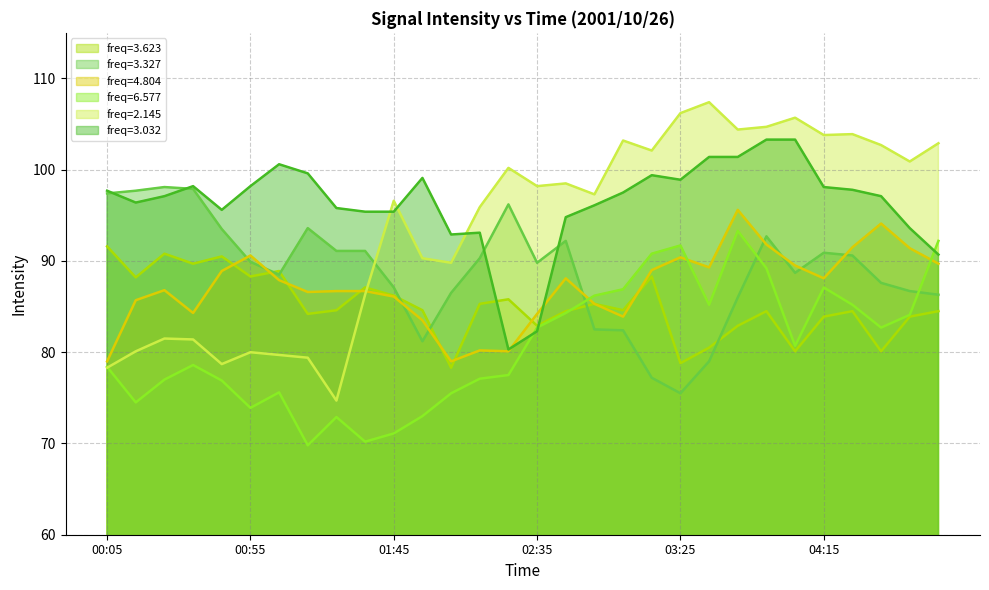

Which series has the largest range (max minus min)?

2.145